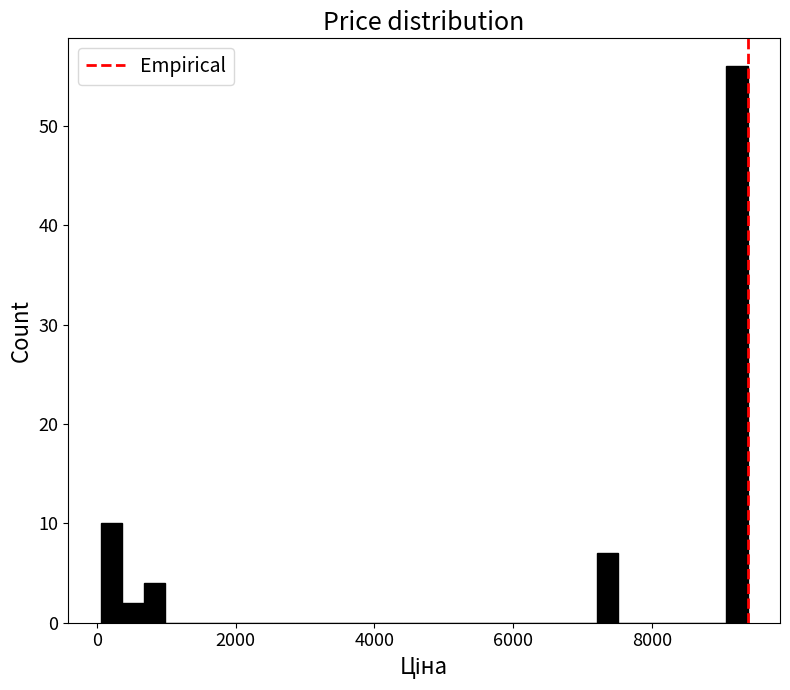

Around what value on the x-axis is the tallest bar? Give the approximate position of its centre, as read against the axis.

9200